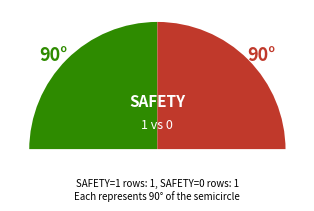

Combined, what portion of the pie is SAFETY=0 (Sea Gull Numbers) and SAFETY=1 (Grizzly Attack)?

100.0%